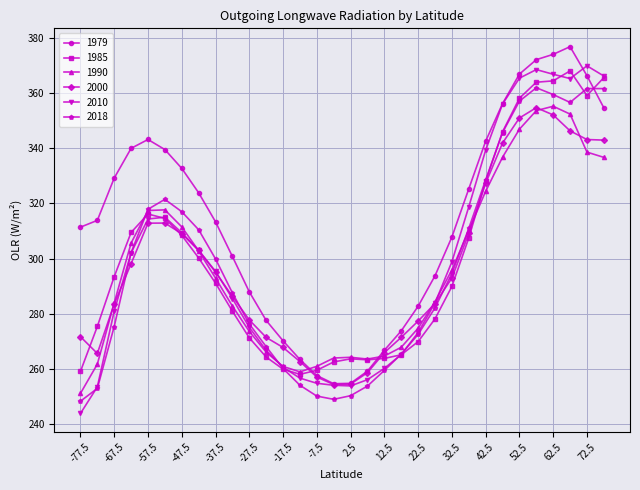

What is the sum of all 2010 values?

9577.7